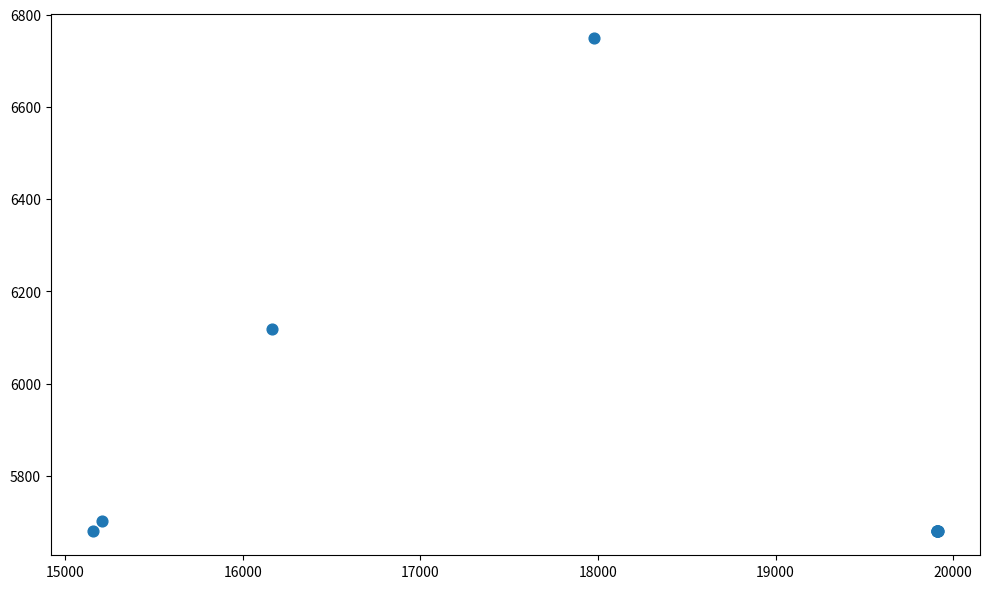

What Y value in the scatter plot is closest to 6215?

6118